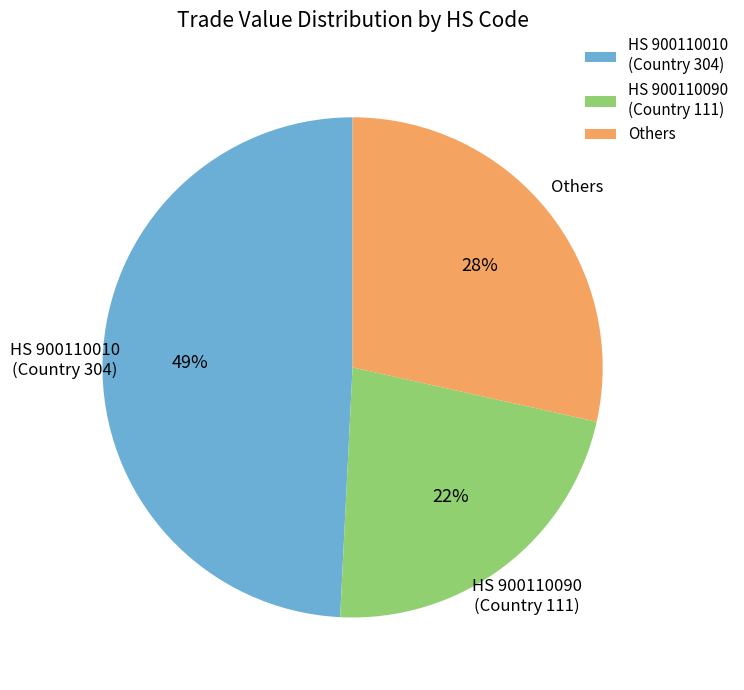

To the nearest percent, what is the average slice percentage?

33%